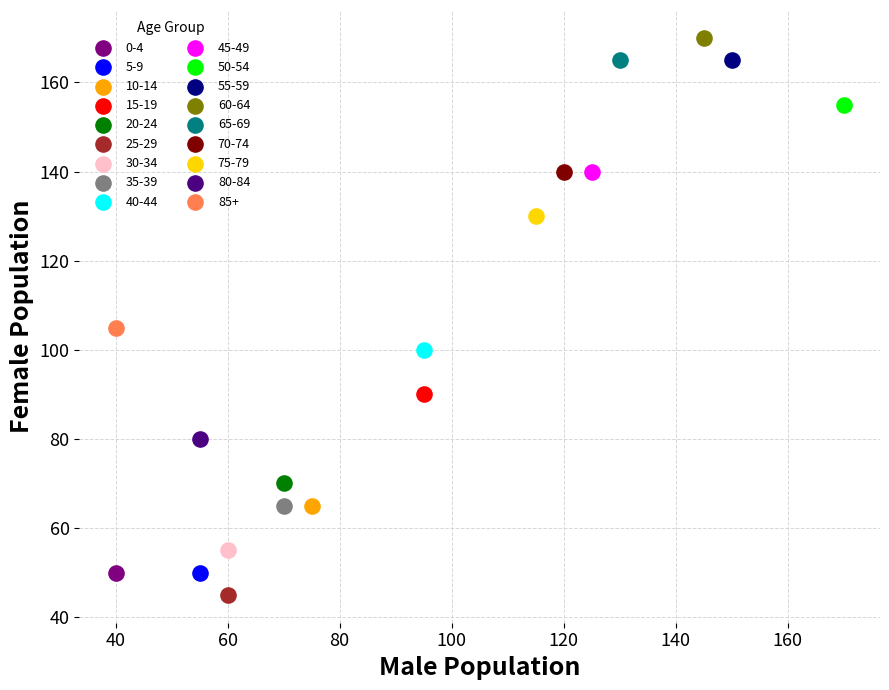

What are all the series names shown in the legend?

0-4, 5-9, 10-14, 15-19, 20-24, 25-29, 30-34, 35-39, 40-44, 45-49, 50-54, 55-59, 60-64, 65-69, 70-74, 75-79, 80-84, 85+